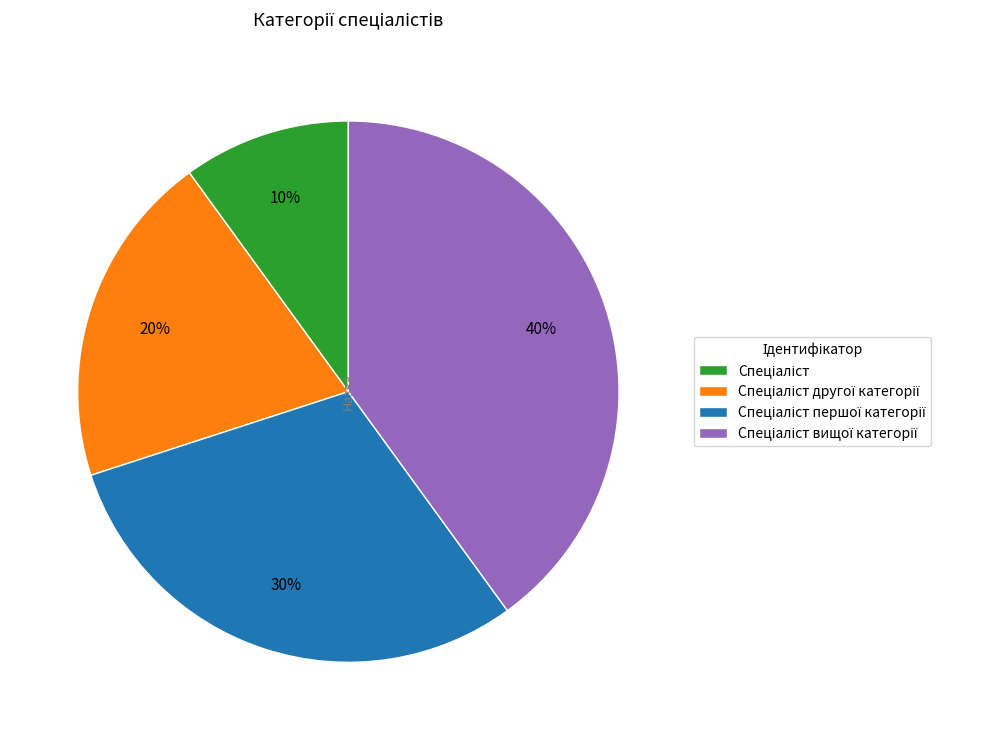

How many slices are in this pie chart?

4